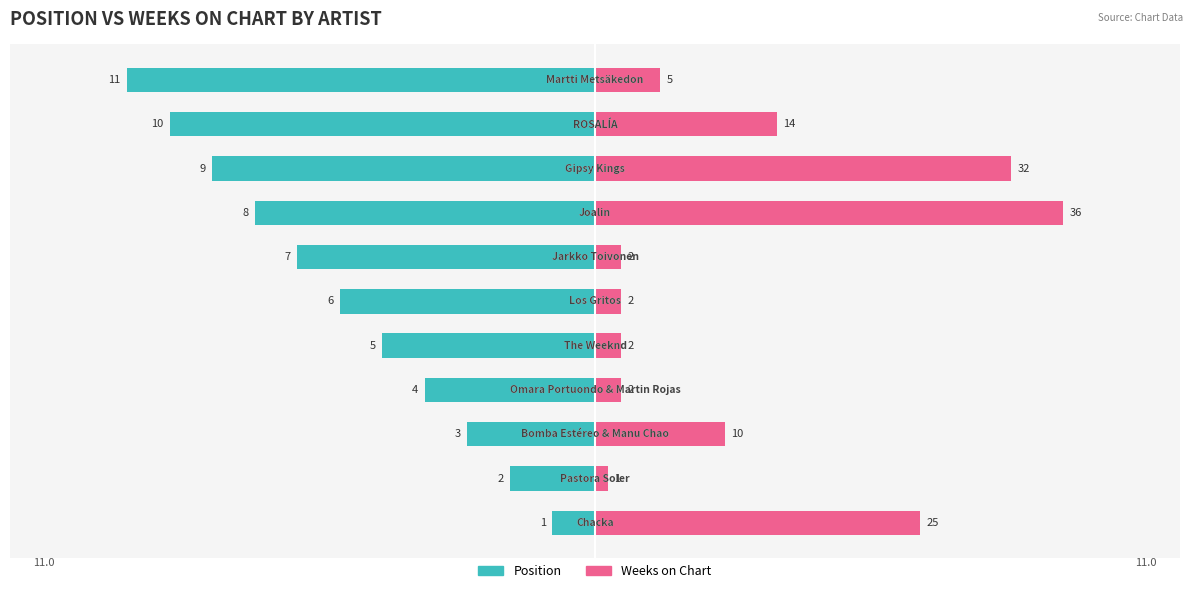

Is the value of Position at 9 greater than the value of Weeks on Chart at 7?

No